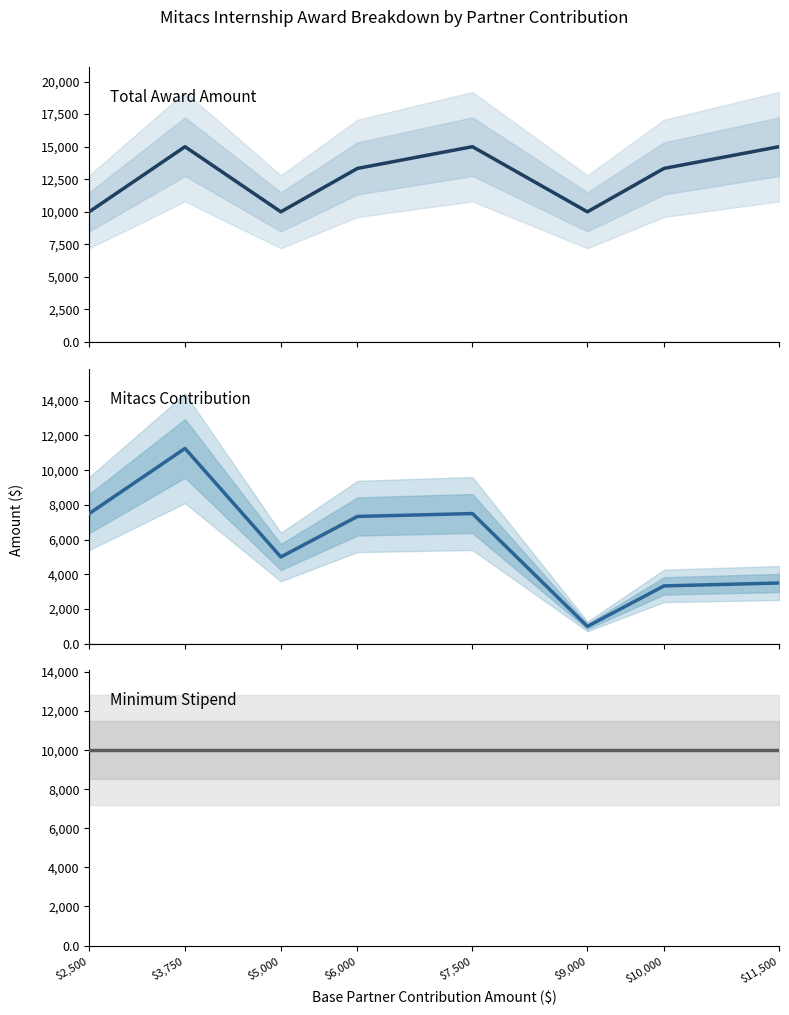

At $3,750, list the series in order from largest to smallest.

Total Award Amount, Mitacs Contribution, Minimum Stipend